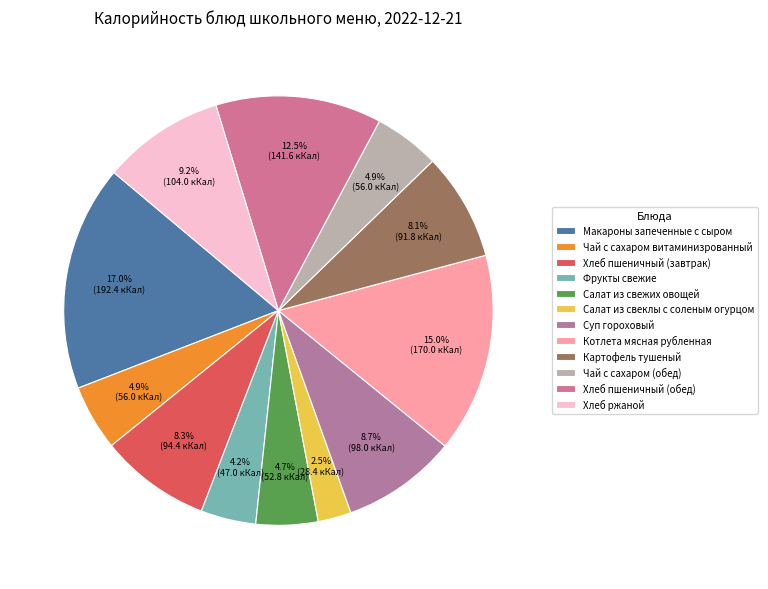

How many segments does this pie chart have?

12